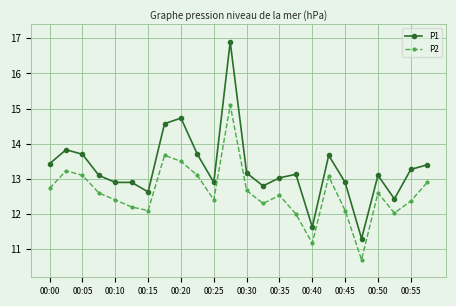

Which series has the largest range (max minus min)?

P1